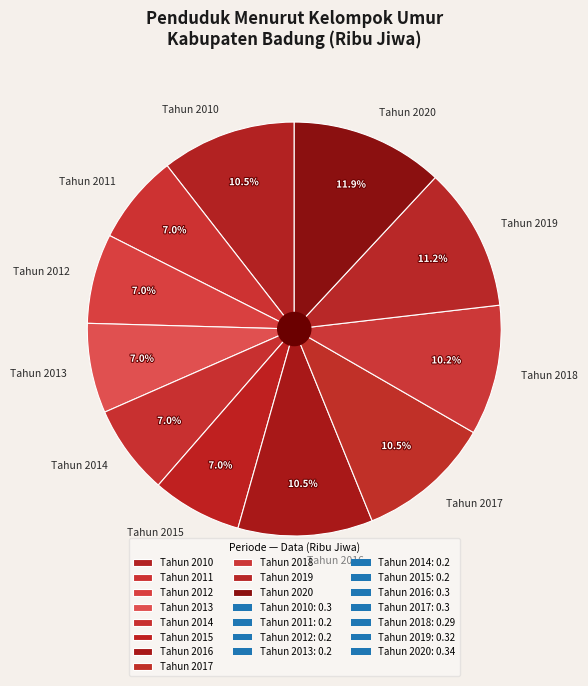

How many segments does this pie chart have?

11